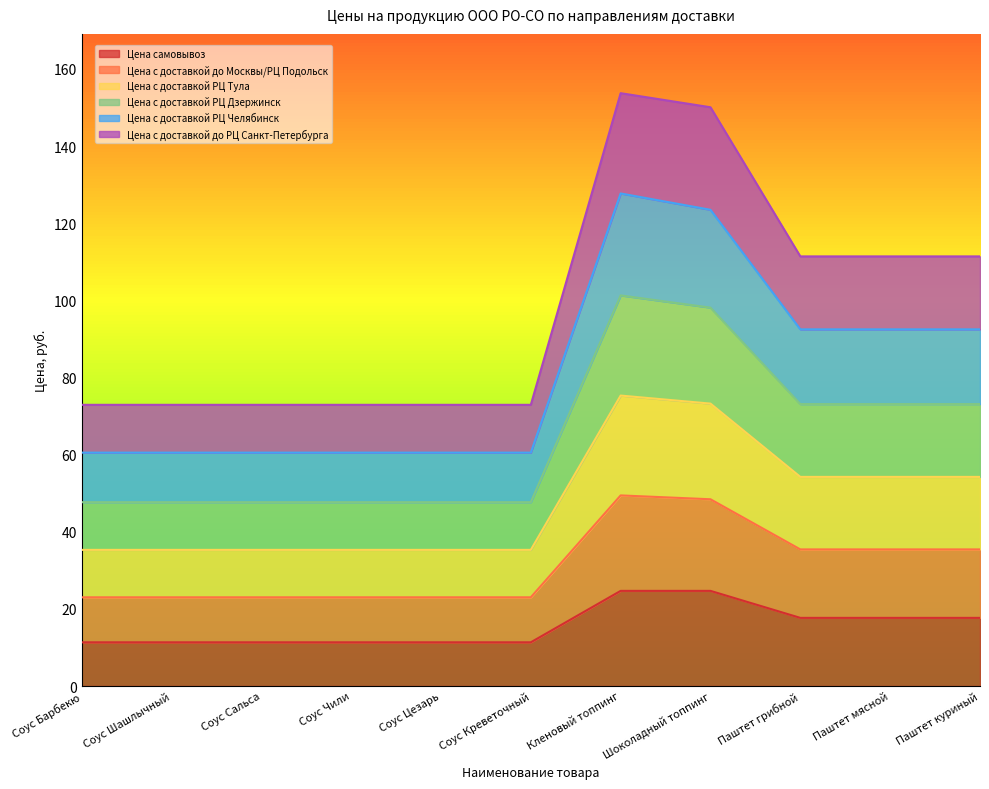

What is the total value across all series at Паштет грибной?

111.4